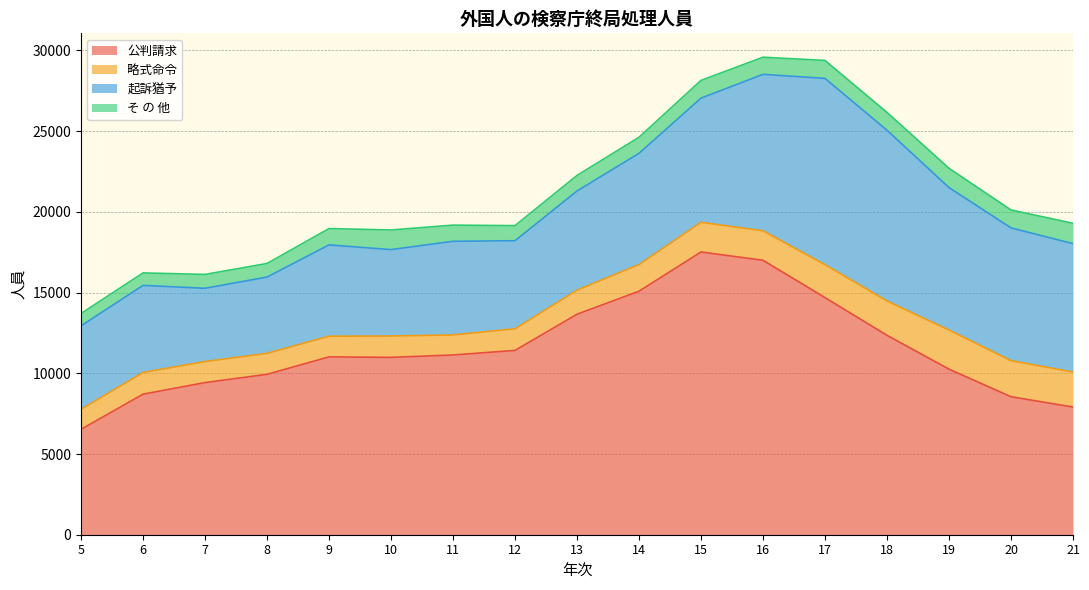

Which category has the highest value in the 起訴猶予 series?

17